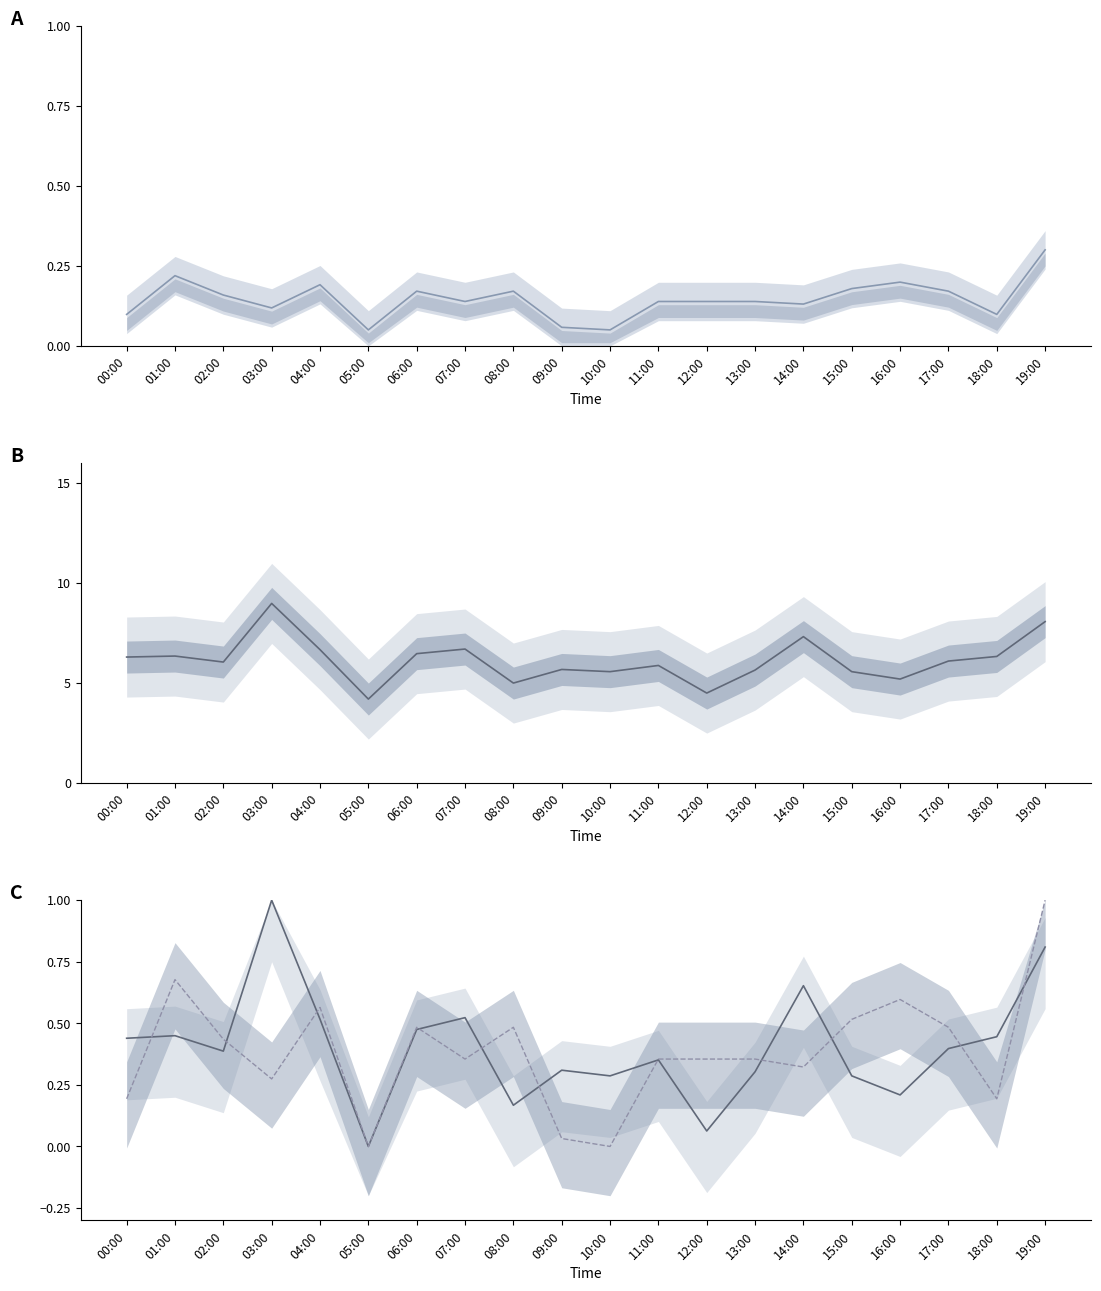

At which category does the chart reach its minimum across all series?

05:00